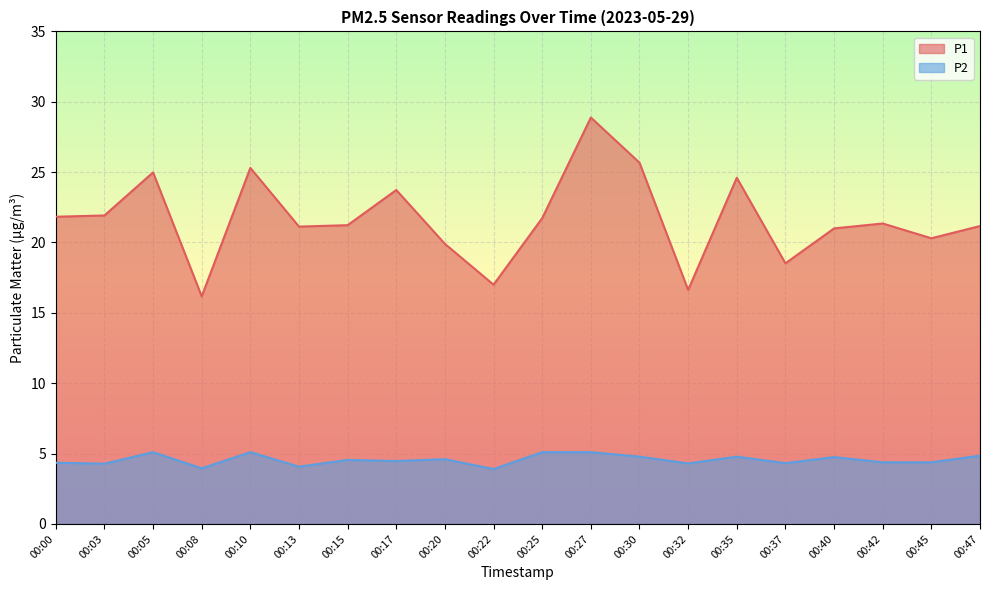

At 00:25, list the series in order from largest to smallest.

P1, P2